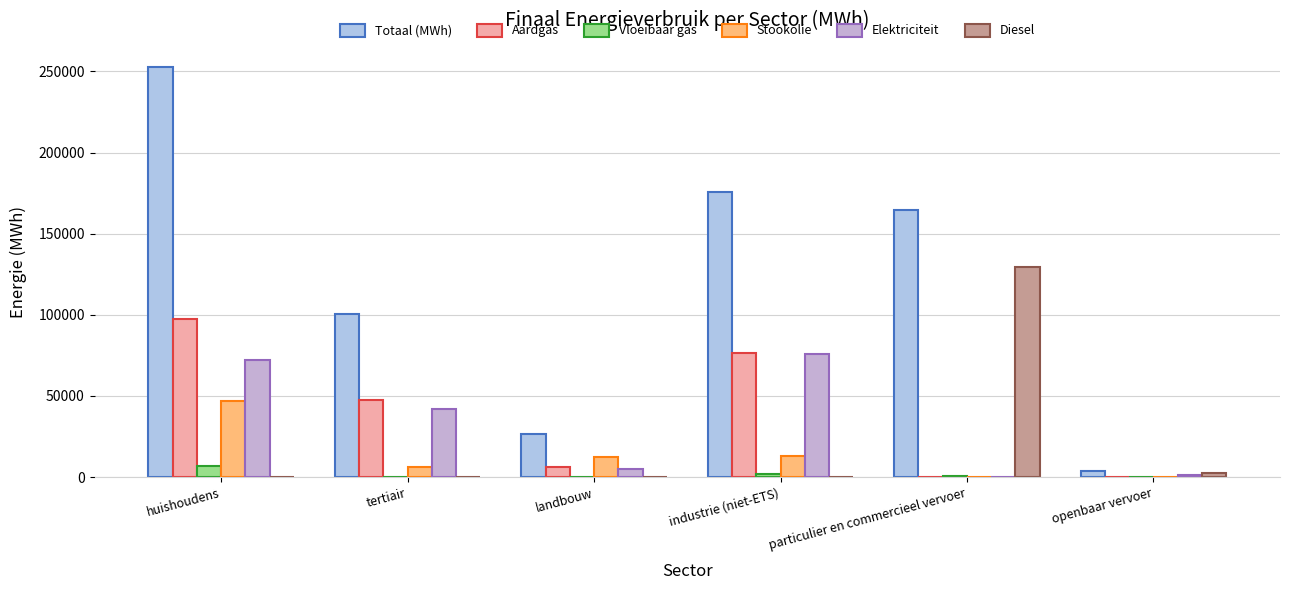

How many groups of bars are there?

6